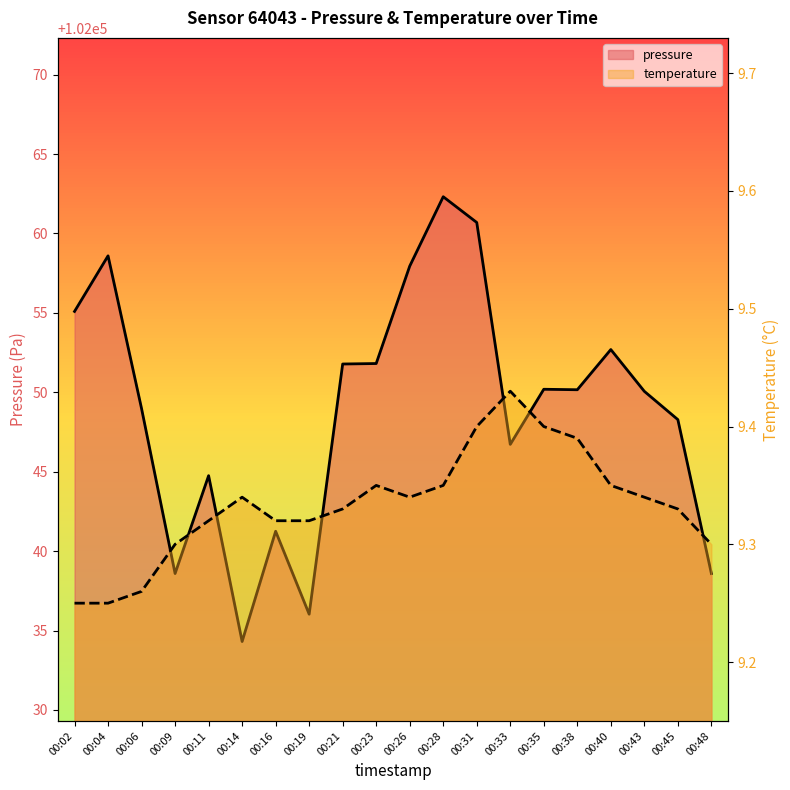

Where is temperature nearest to the value 9?

00:02